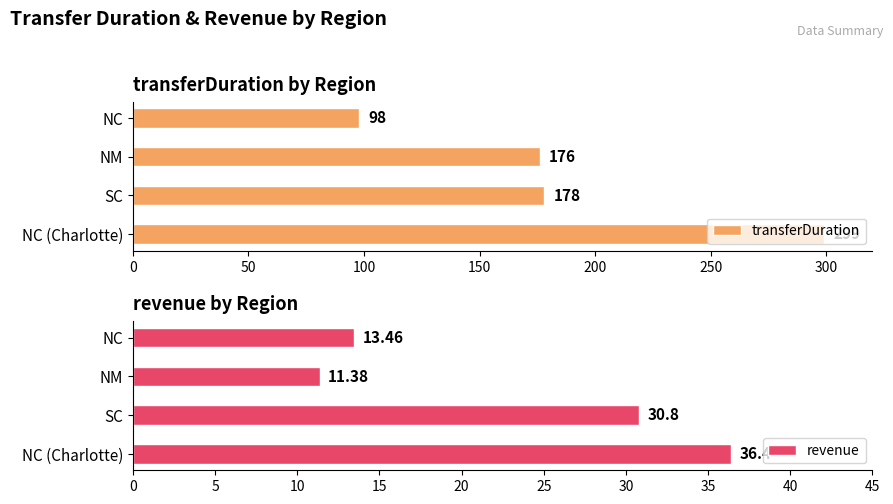

Reading left to right, list all the values displayed in this chart.

transferDuration: 98.0	176.0	178.0	299.0
revenue: 13.5	11.4	30.8	36.4